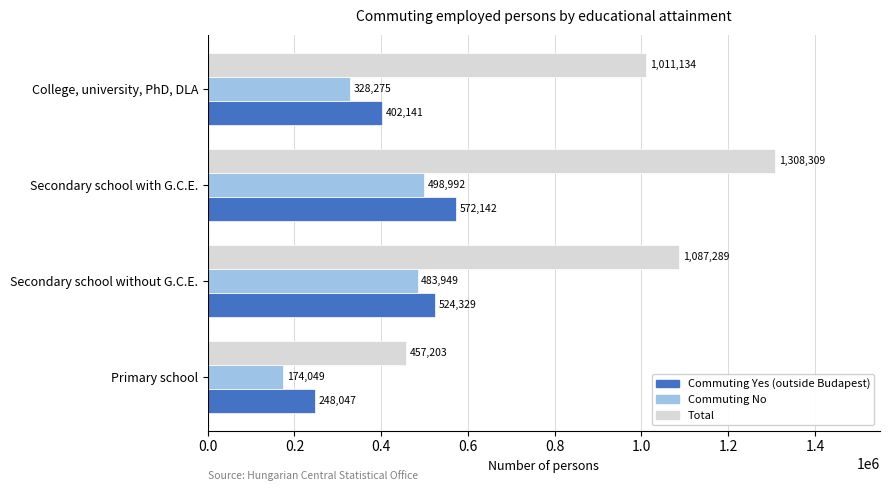

What is the sum of the Commuting No values at Secondary school with G.C.E. and College, university, PhD, DLA?

827267